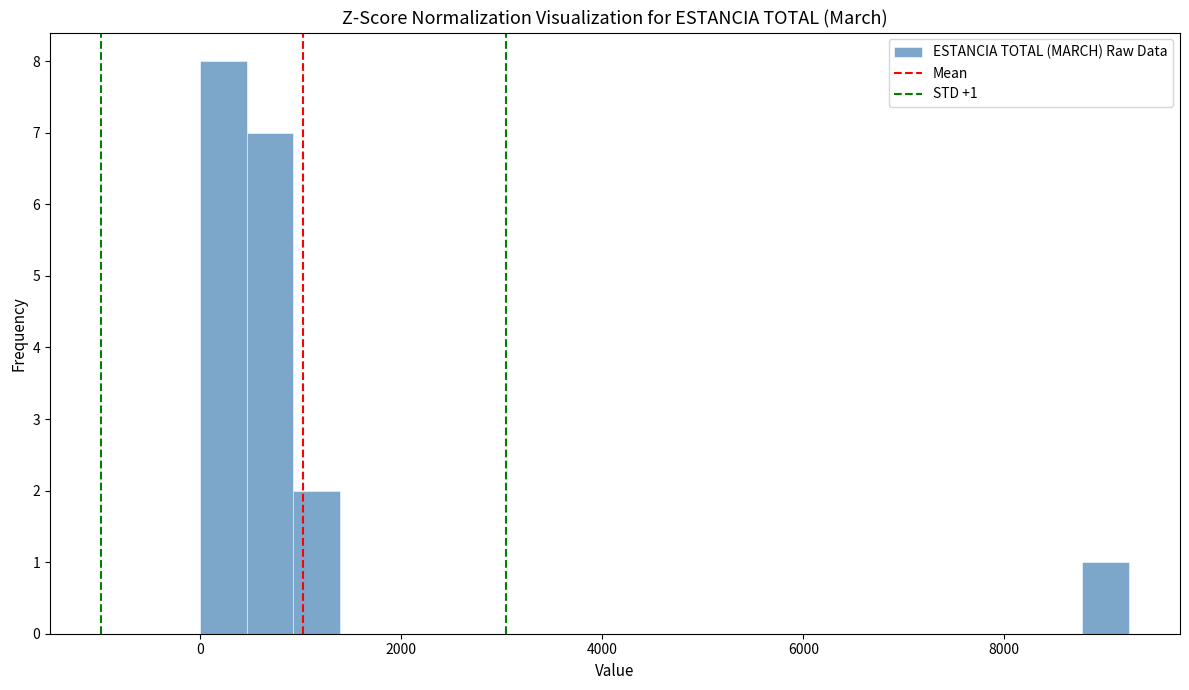

Read against the x-axis, roughly where is the centre of the tallest bar?

200